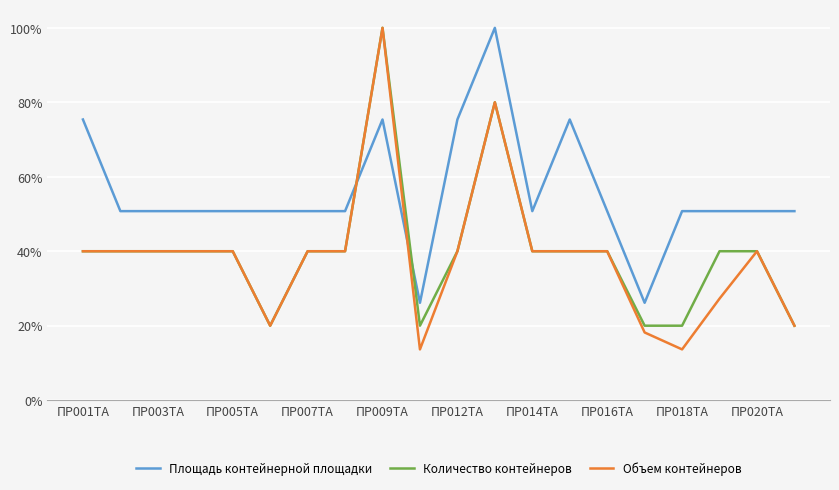

How many interior local valleys does the Площадь контейнерной площадки series have?

3